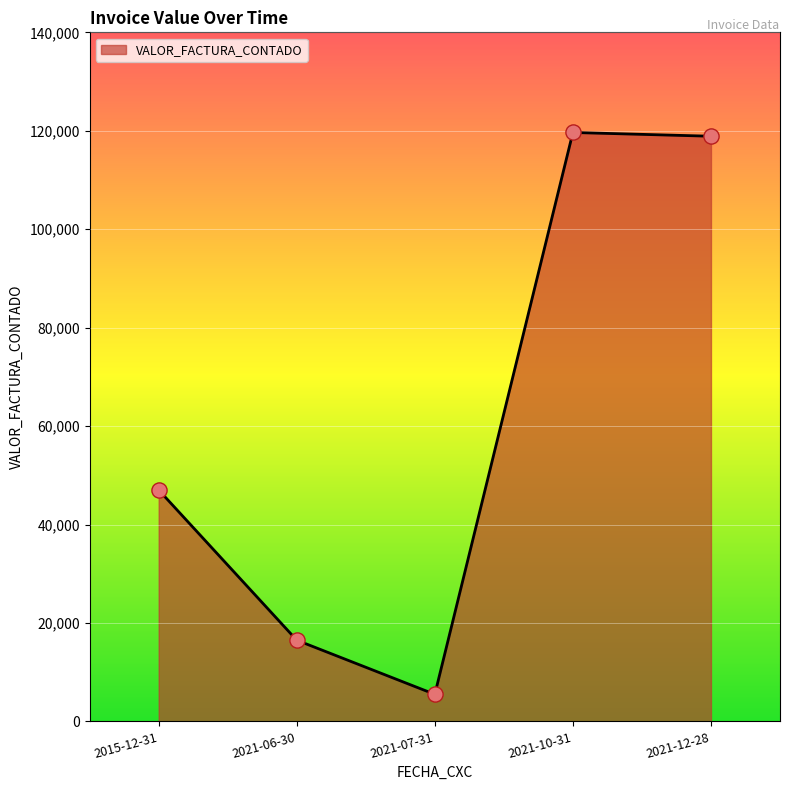

What is the ratio of the value at 2015-12-31 to the value at 2021-06-30?

2.8